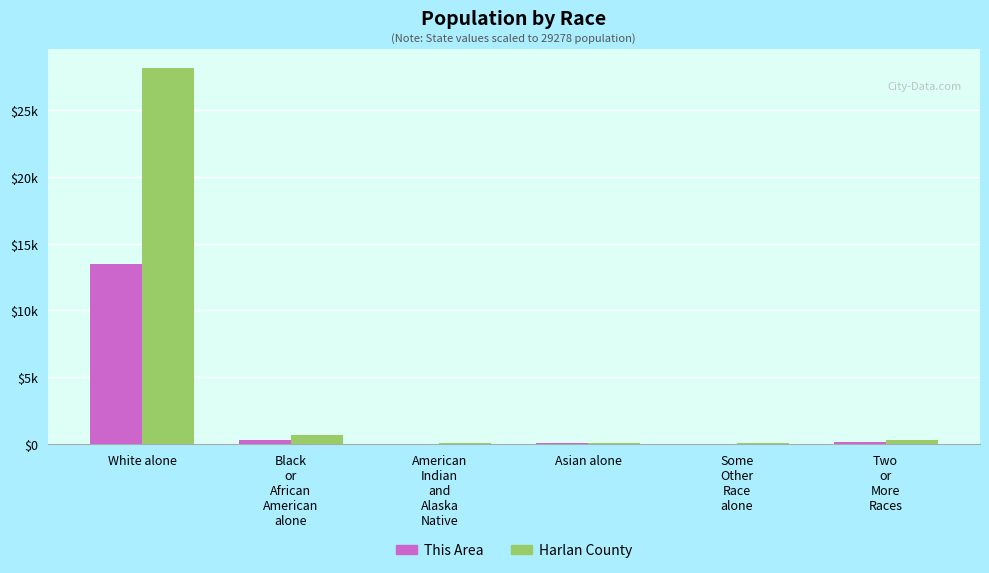

Does the chart contain stacked bars?

No